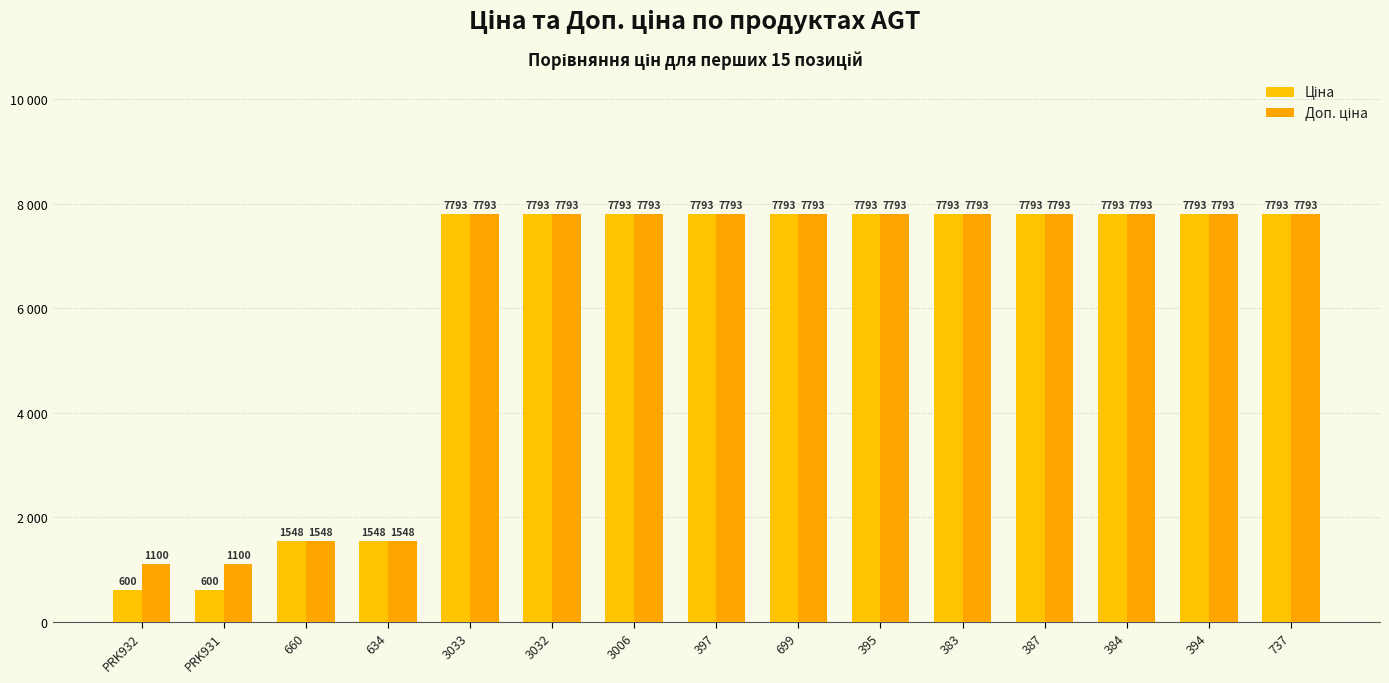

Reading right to left, extract all data points from this chart.

Ціна: 7792.9	7792.9	7792.9	7792.9	7792.9	7792.9	7792.9	7792.9	7792.9	7792.9	7792.9	1547.7	1547.7	599.9	599.9
Доп. ціна: 7792.9	7792.9	7792.9	7792.9	7792.9	7792.9	7792.9	7792.9	7792.9	7792.9	7792.9	1548.0	1548.0	1100.0	1100.0